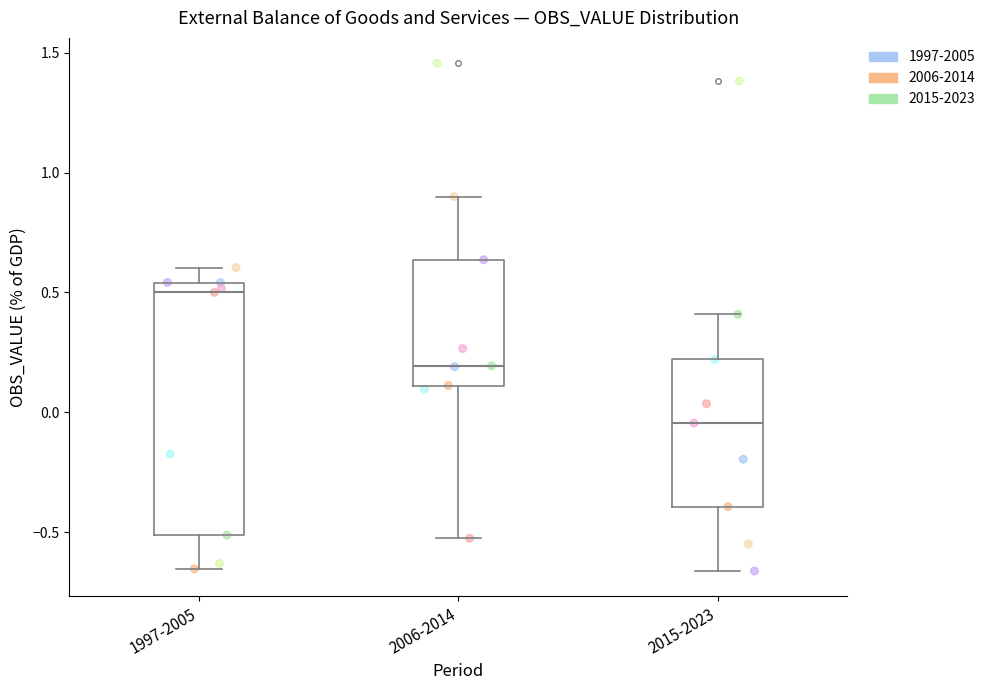

Reading left to right, transcribe this box plot: for each box, give where its median line is, the range the box spans, and where its two whiskers end, as read against the y-axis. The values are not printed on the chart, so give them approximately, as read against the axis.

1997-2005: median 0.50, box -0.50 to 0.55, whiskers -0.65 to 0.60
2006-2014: median 0.20, box 0.10 to 0.65, whiskers -0.55 to 0.90
2015-2023: median -0.05, box -0.40 to 0.20, whiskers -0.65 to 0.40